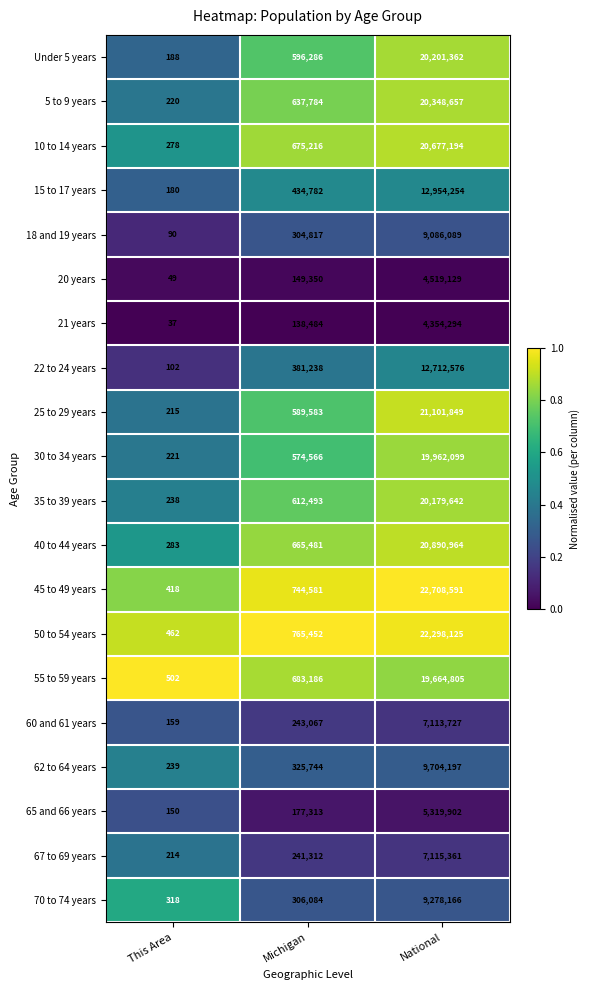

What is the total value across all series at Michigan?

9246819